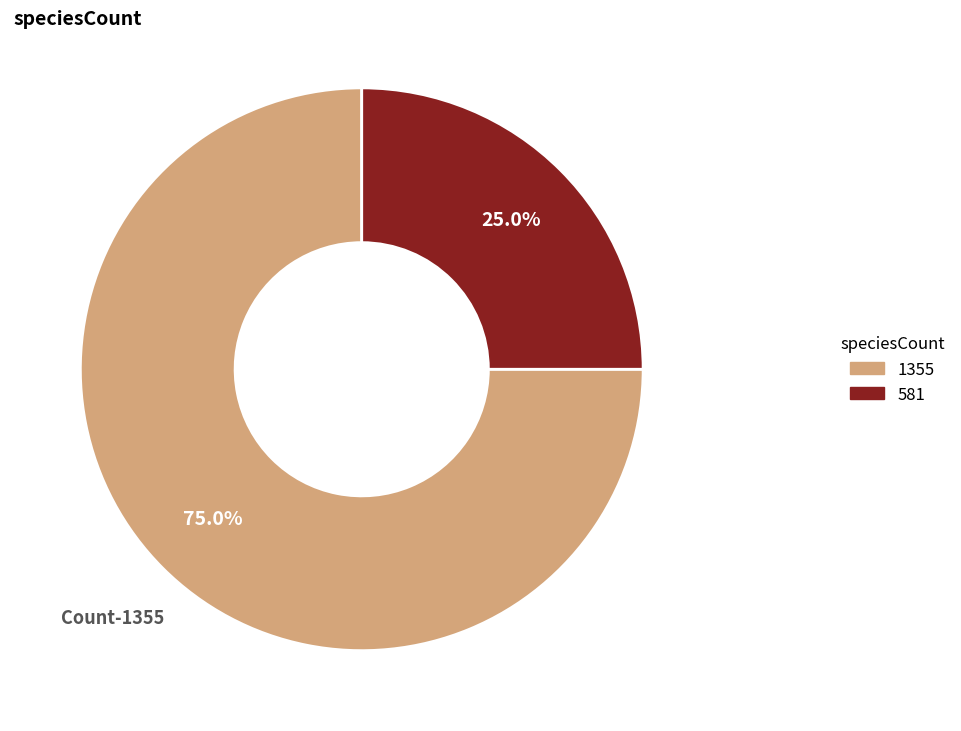

Rank the categories by value from lowest to highest.

581, 1355